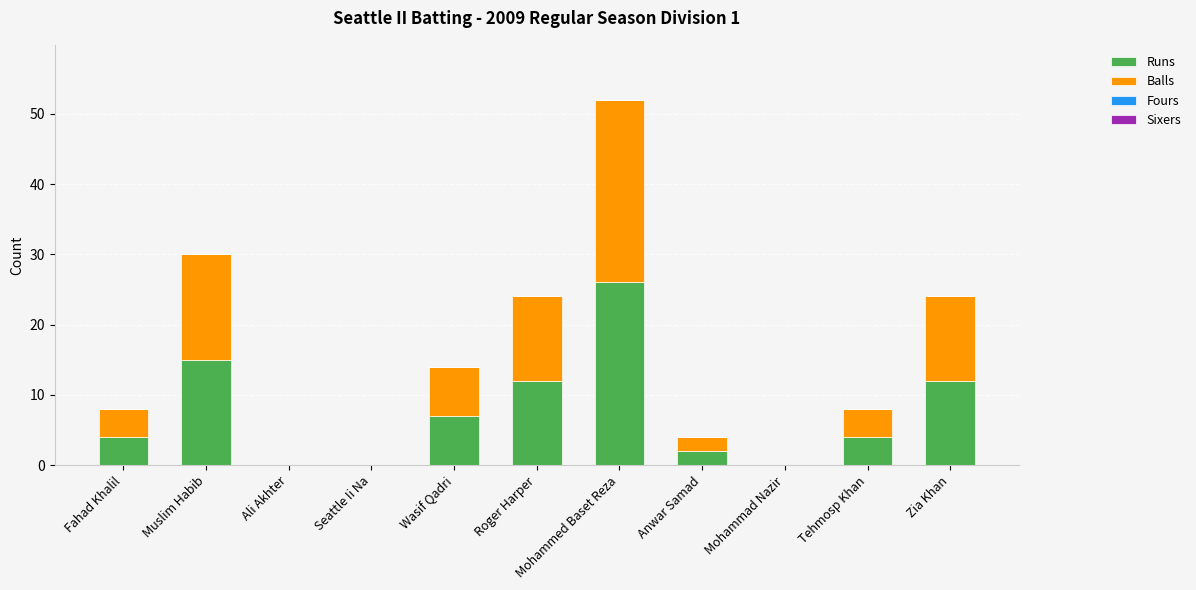

At which category is the sum across all series the highest?

Mohammed Baset Reza